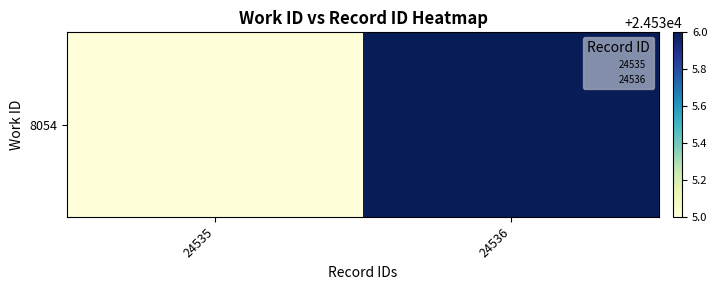

What is the difference between the maximum and minimum values?

1